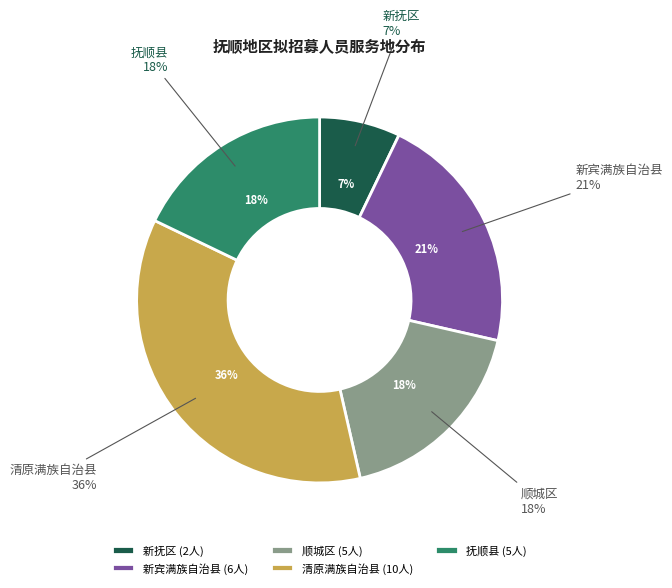

To the nearest percent, what is the average slice percentage?

20%